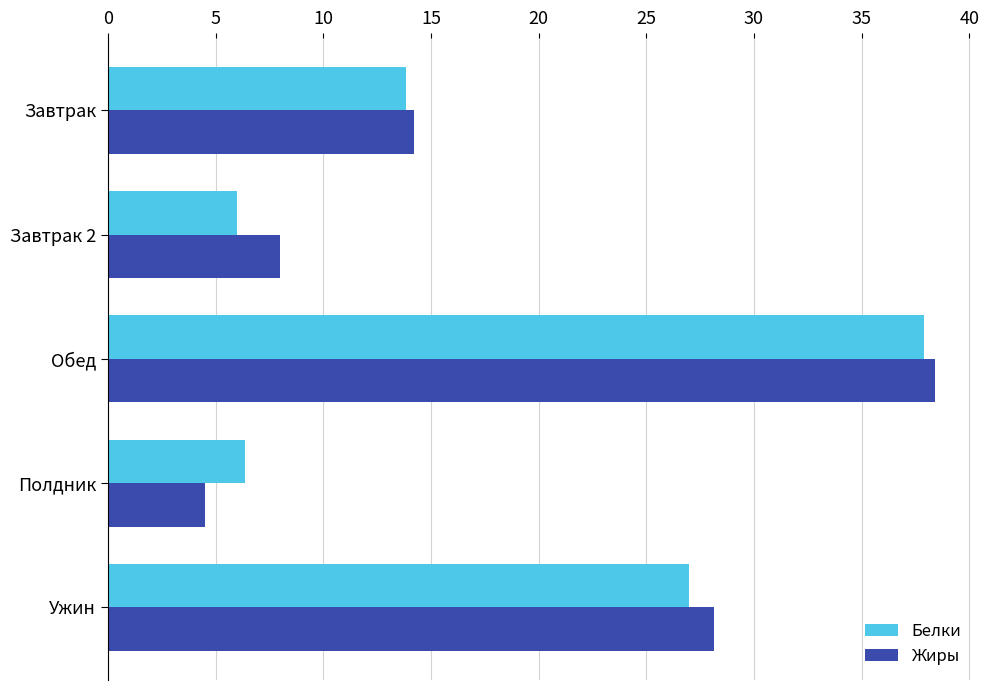

At how many categories does at least one series exceed 5?

5